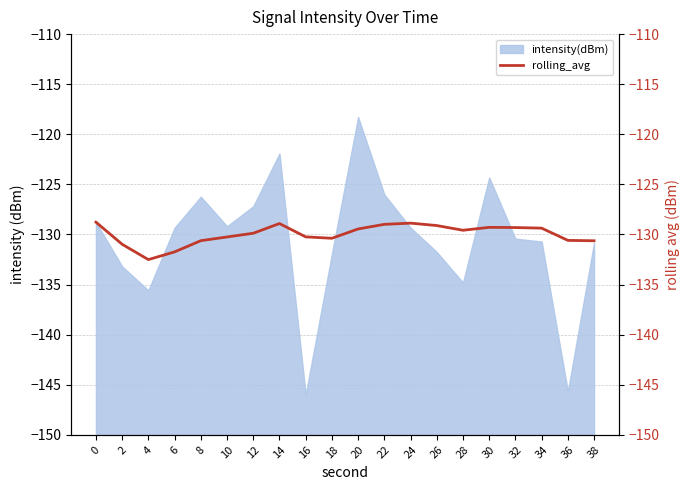

True or false: intensity(dBm) has a value of -129.2 at 10.

True